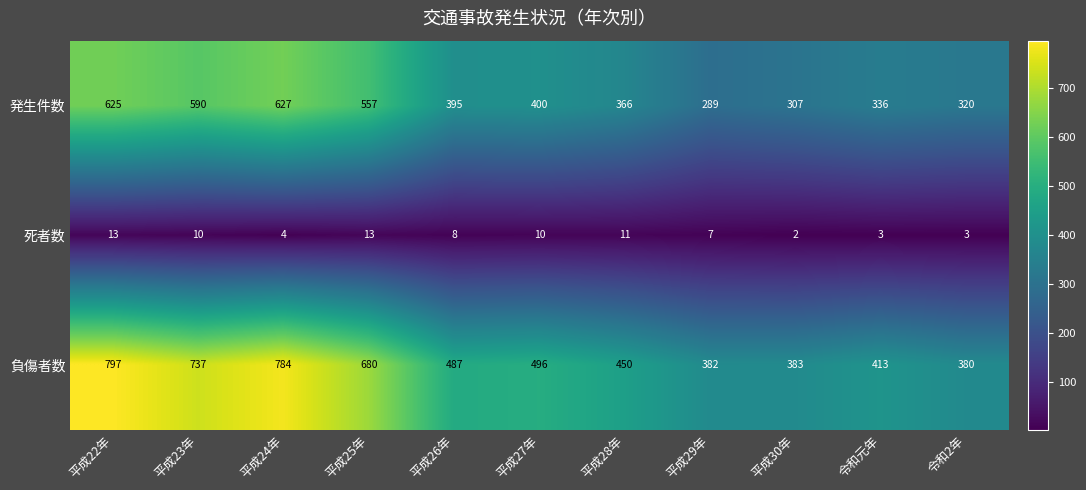

Which series has the largest total across all categories?

負傷者数